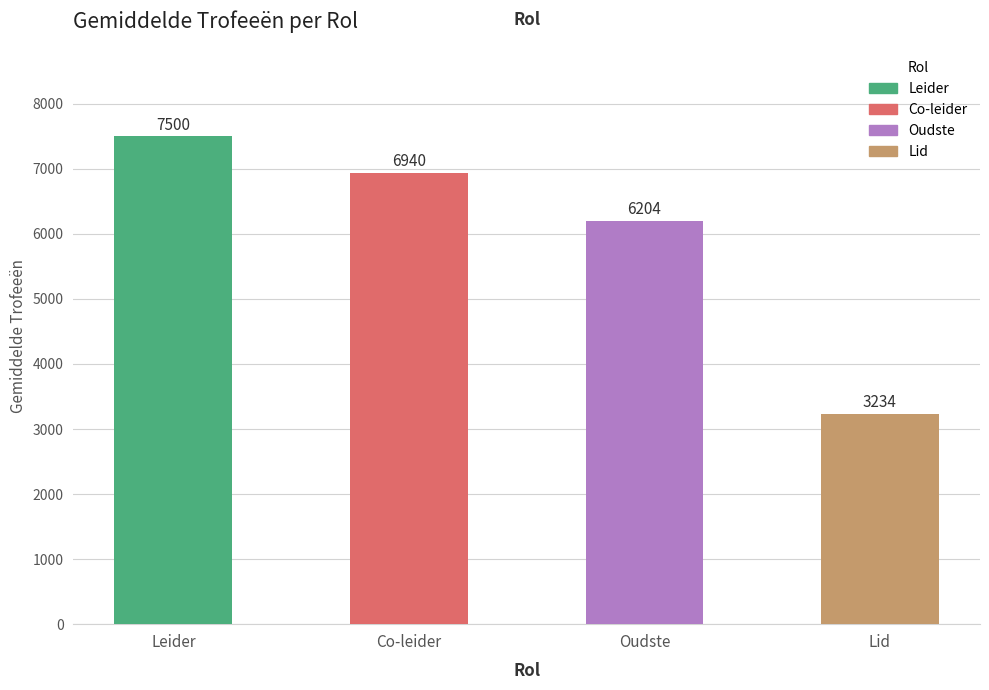

Reading left to right, transcribe all the data shown in this chart.

7500	6940	6204	3234